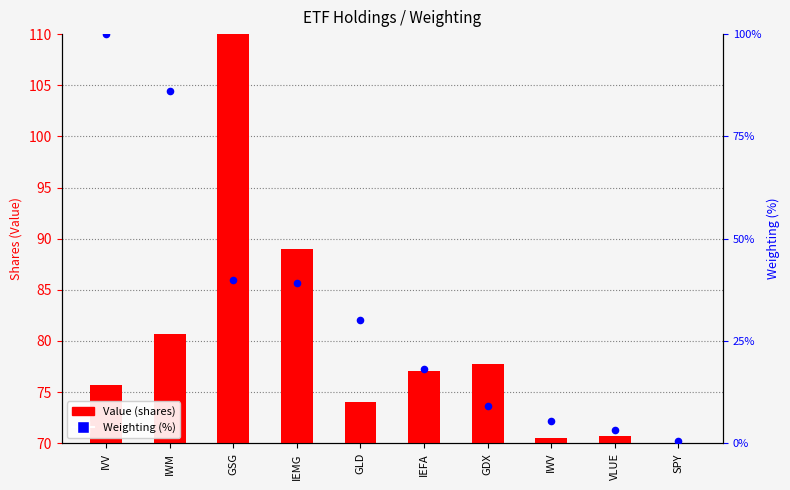

What is the change in value from VLUE to SPY?

-2.6